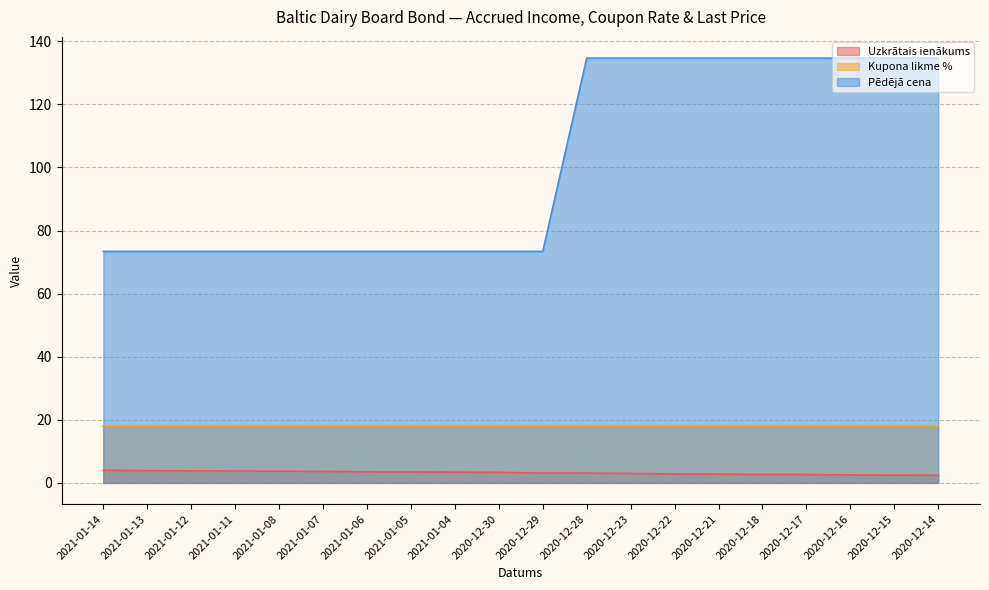

What is the sum of the Pēdējā cena values at 2020-12-22 and 2021-01-07?

208.1